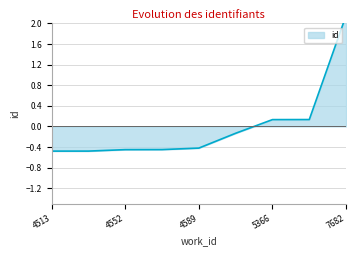

The chart shows a value of 1.4 at 7682. True or false?

False